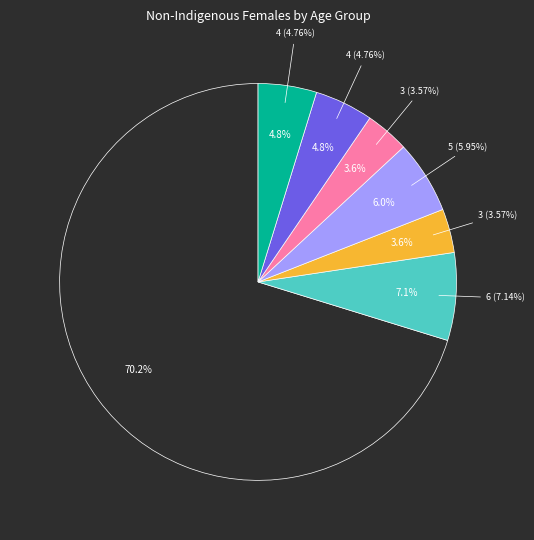

The 55-59 years slice represents 0% of the pie. True or false?

True